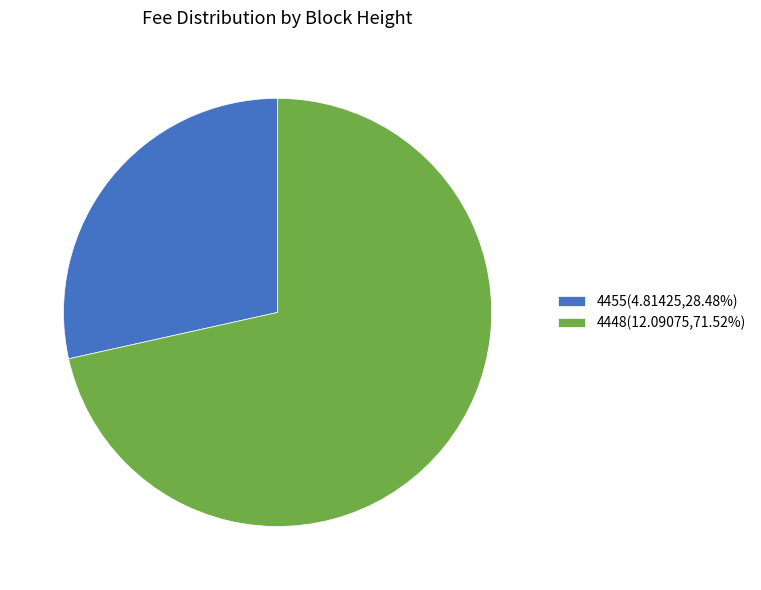

Combined, do 4448(12.09075,71.52%) and 4455(4.81425,28.48%) account for over 50%?

Yes